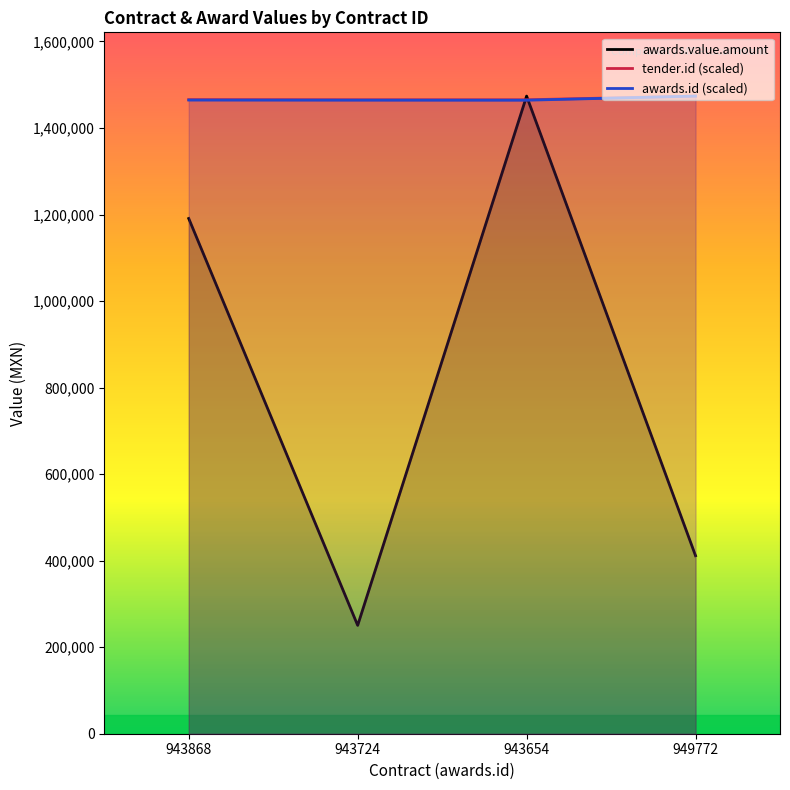

Which series has the largest range (max minus min)?

awards.value.amount